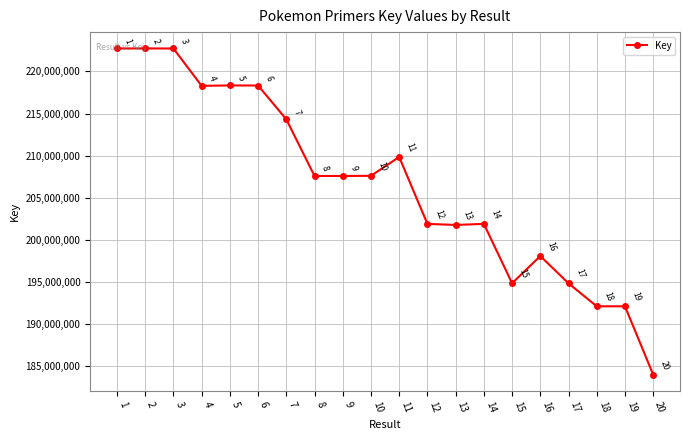

What is the average value?

206569017